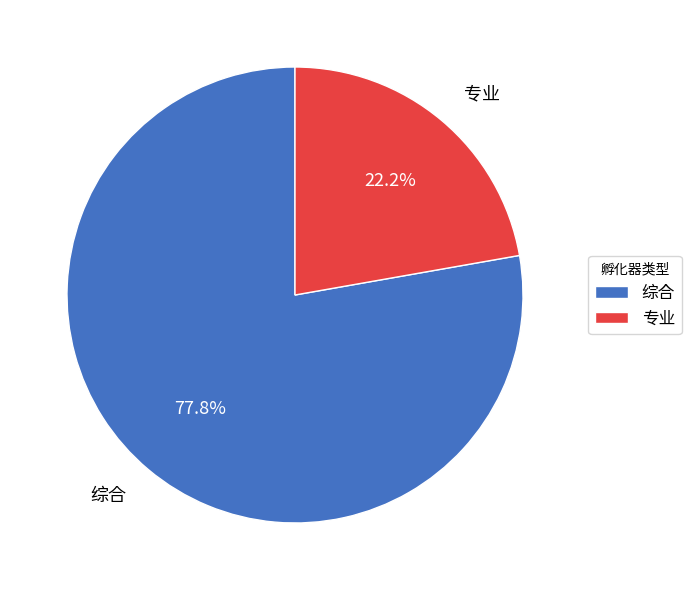

What percentage is the 综合 slice, to the nearest percent?

78%